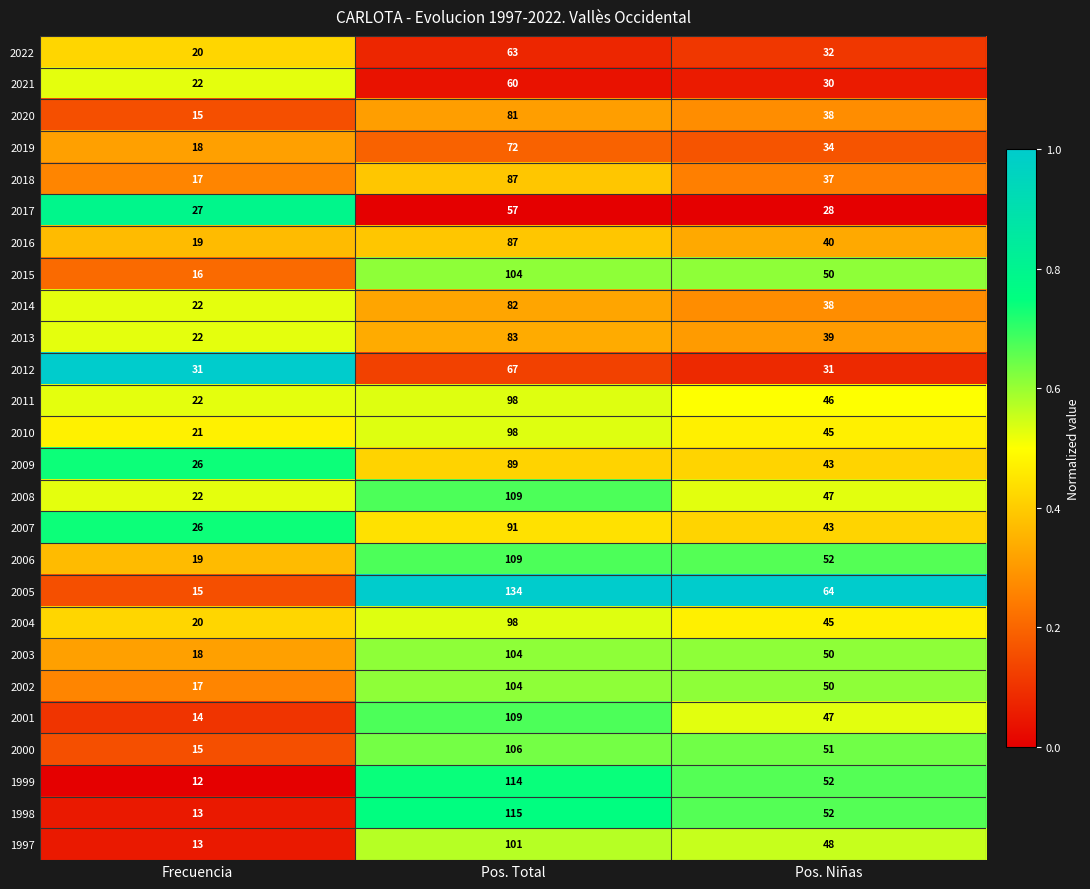

Which series has the widest spread of values?

2005